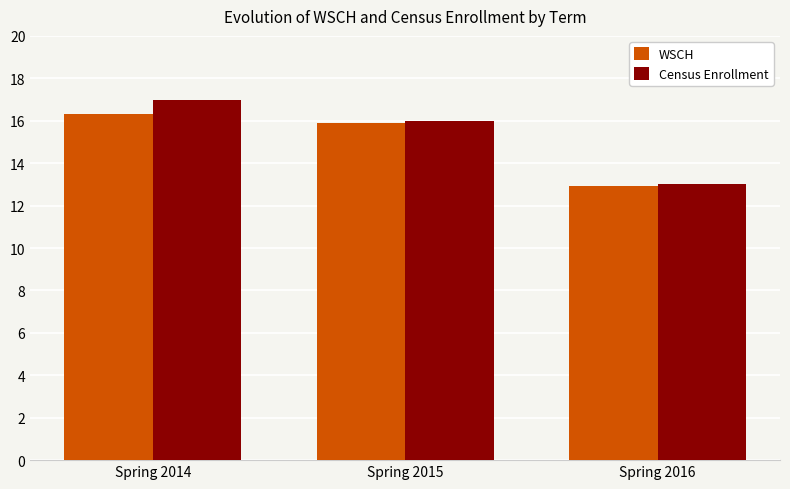

How many data points does each series have?

3